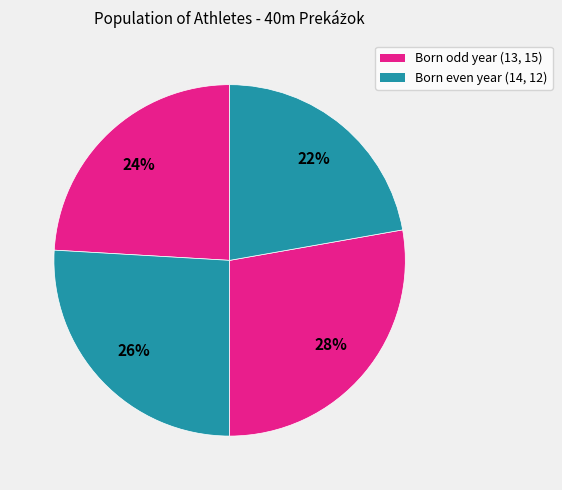

How many slices are in this pie chart?

4